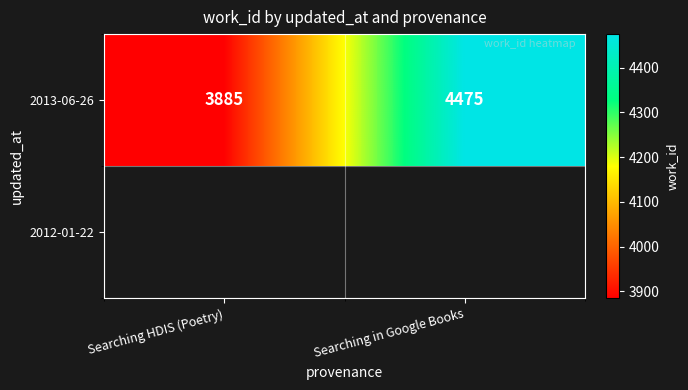

What is the difference between the values at Searching in Google Books and Searching HDIS (Poetry)?

590